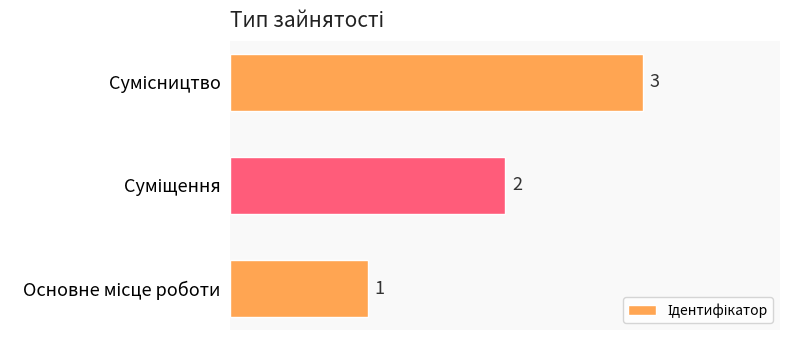

How many series are shown in this chart?

1